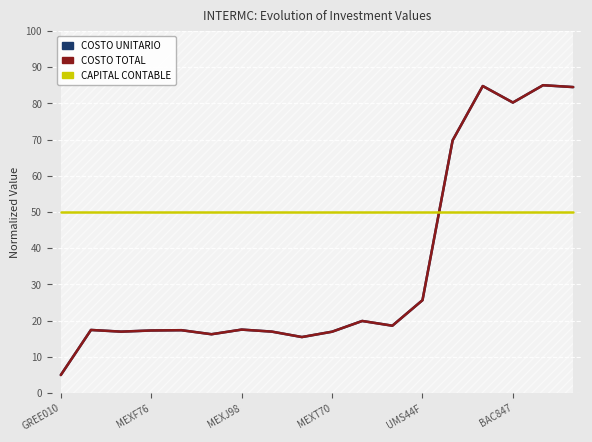

Is it true that COSTO UNITARIO equals 15.5 at 8?

True